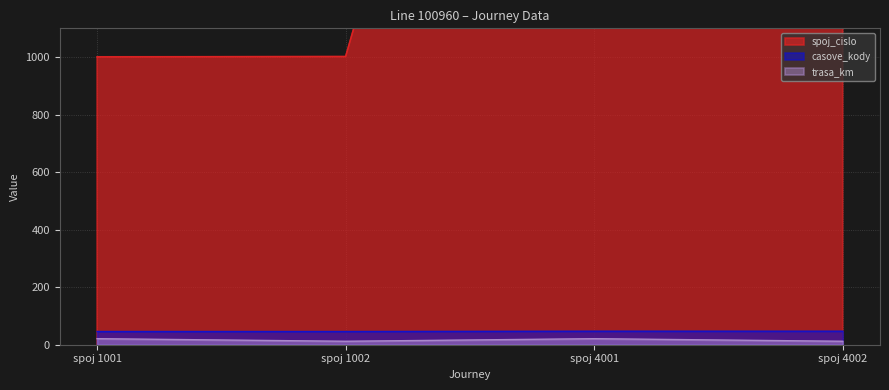

Which label corresponds to the largest value in the chart?

spoj 4002